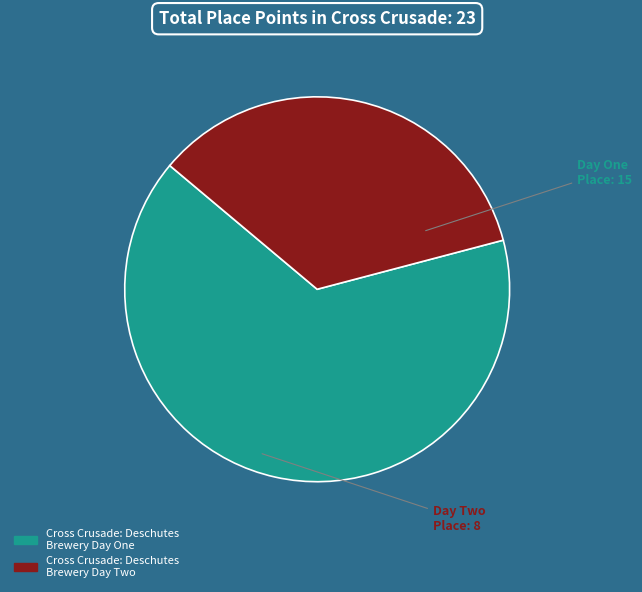

Is it true that Cross Crusade: Deschutes Brewery Day One is 65% of the pie?

True